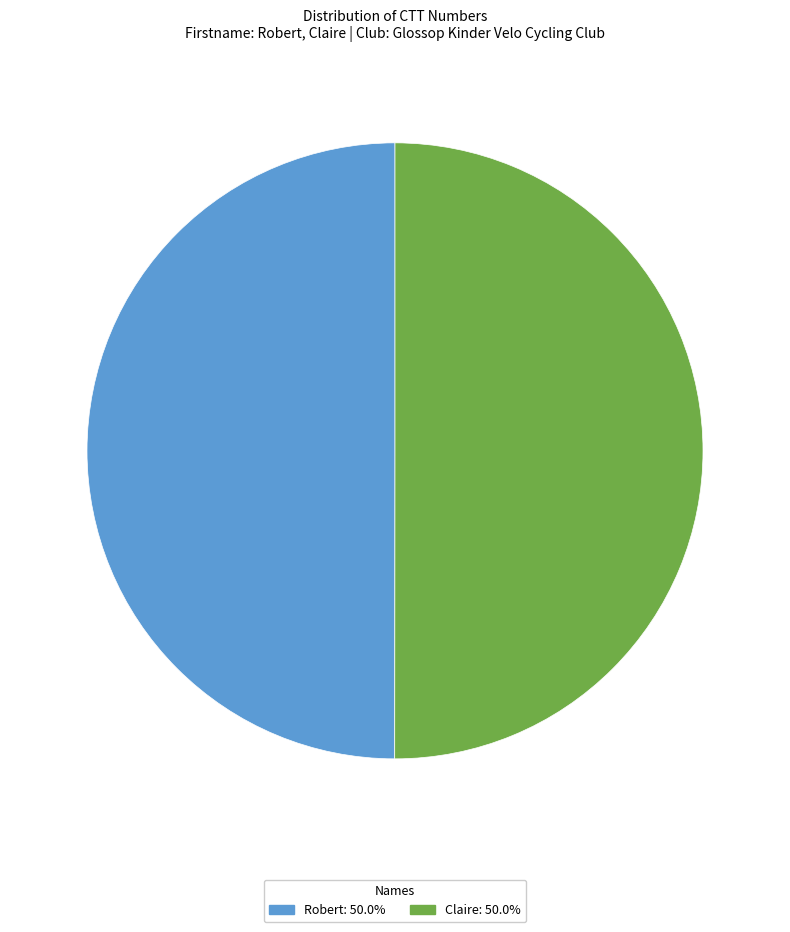

Is the sum of Robert and Claire greater than half?

Yes